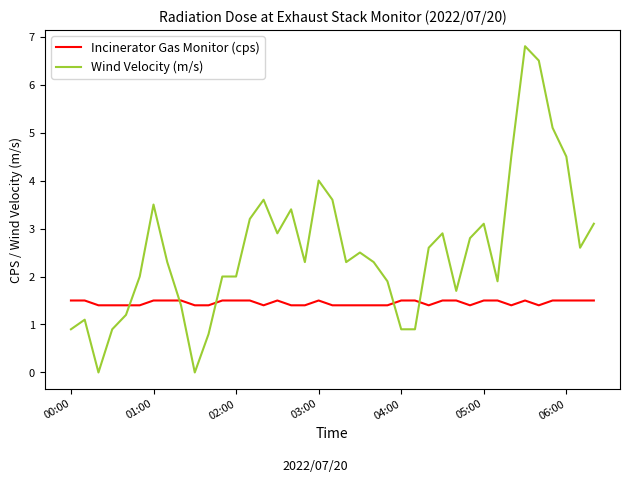

Which series has the largest range (max minus min)?

Wind Velocity (m/s)